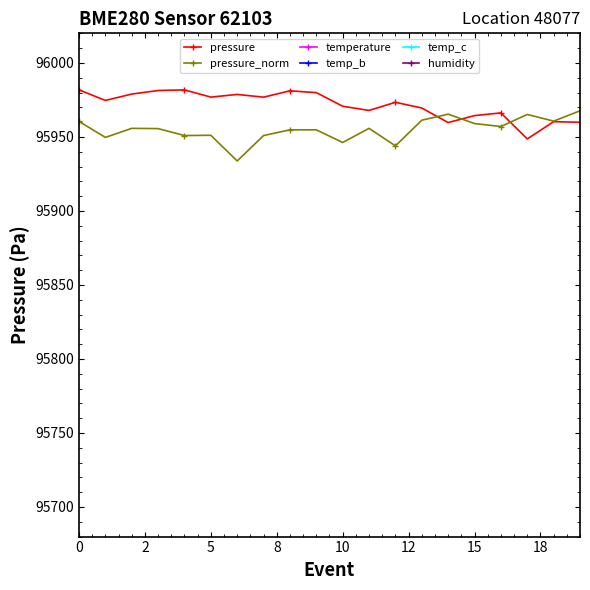

The value of pressure_norm at 15 is 38554.6. True or false?

False